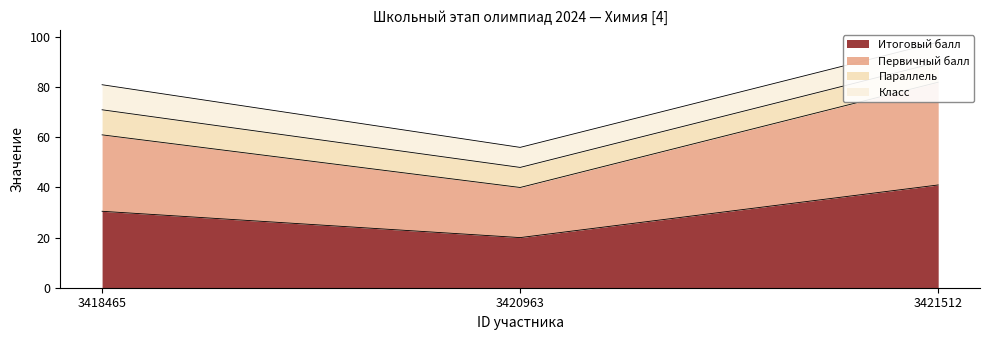

The Итоговый балл series shows 30.5 at 3418465. True or false?

True